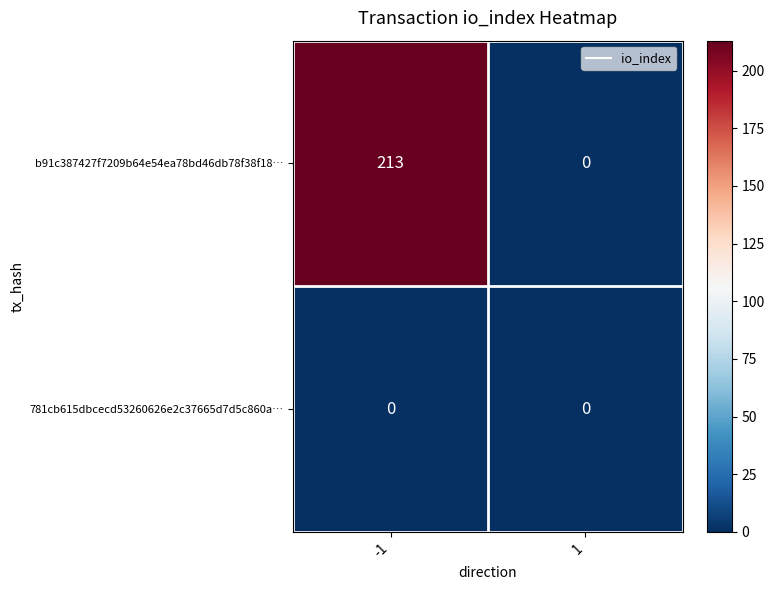

Reading right to left, list all the values displayed in this chart.

b91c387427f7209b64e54ea78bd46db78f38f18…: 1=0	-1=213
781cb615dbcecd53260626e2c37665d7d5c860a…: 1=0	-1=0